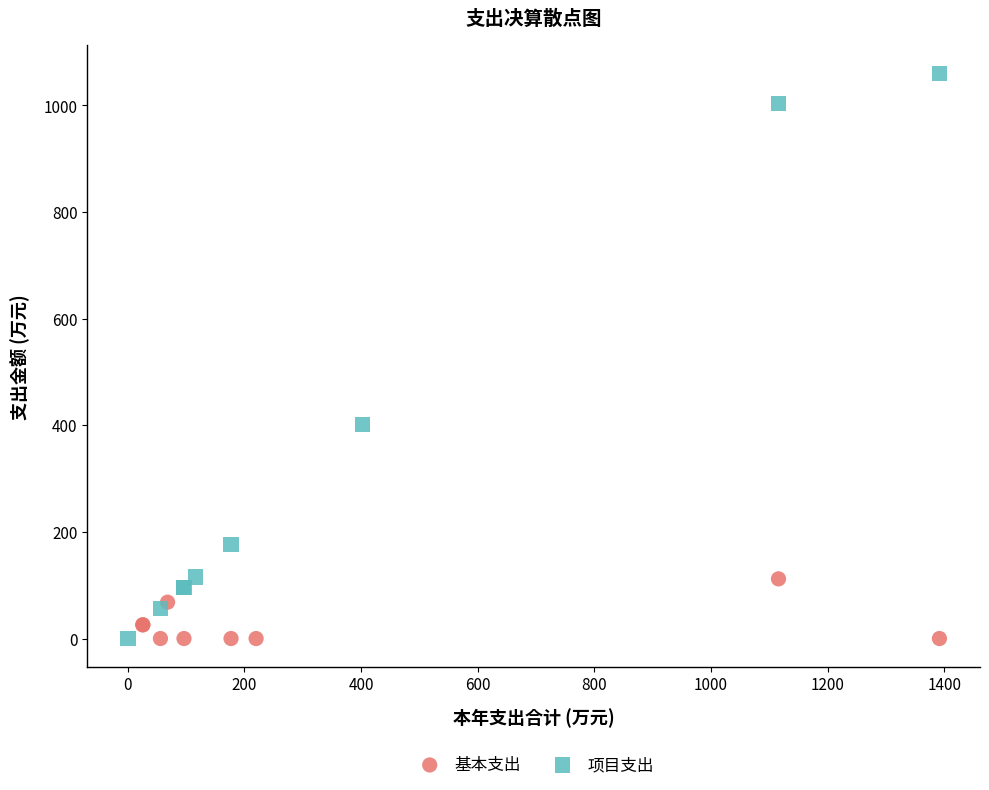

Which series has the widest spread of Y values?

项目支出